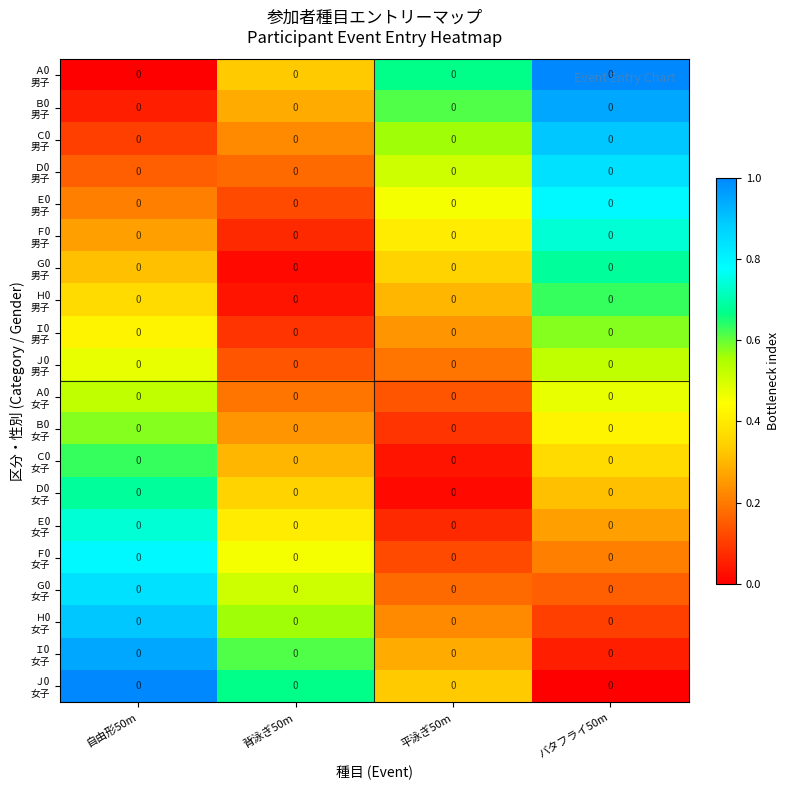

At which category does the chart reach its minimum across all series?

自由形50m